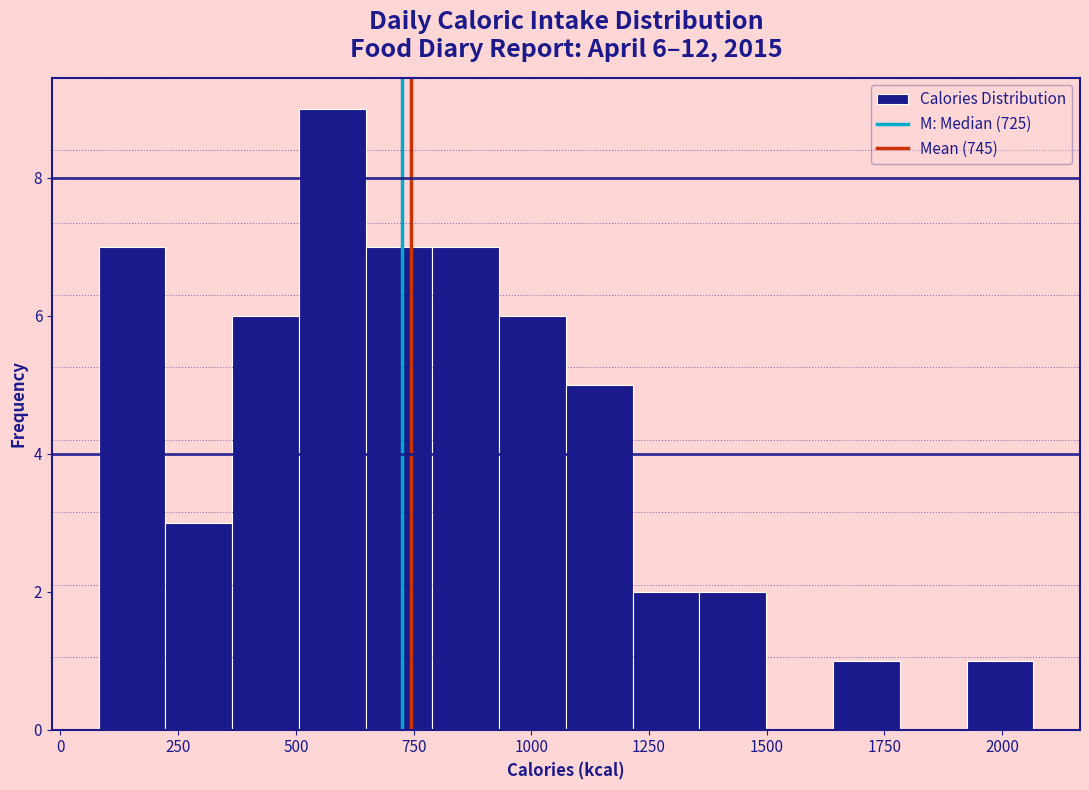

Around what value on the x-axis is the tallest bar? Give the approximate position of its centre, as read against the axis.

600